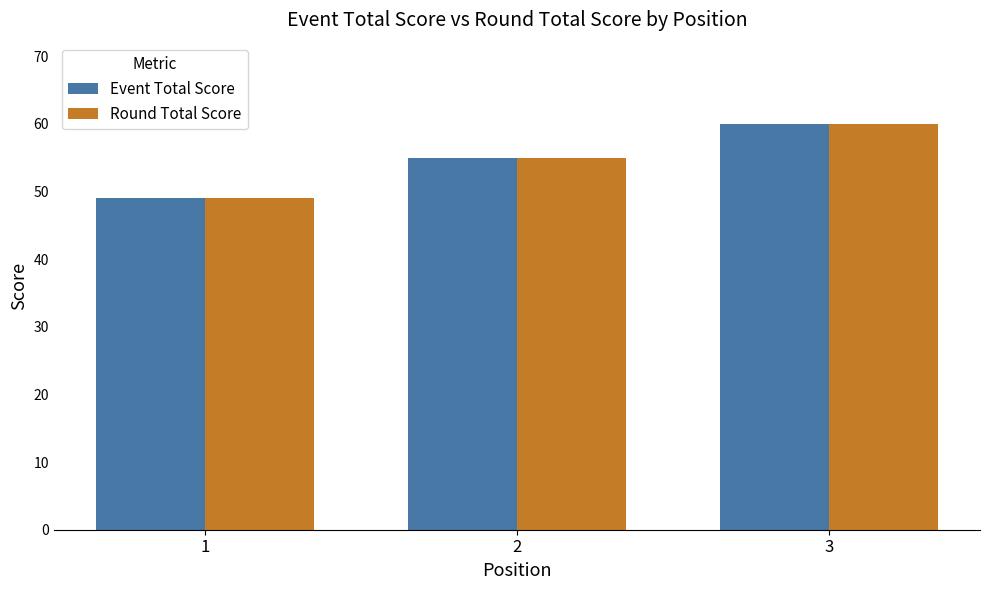

What is the highest value of the Round Total Score series?

60